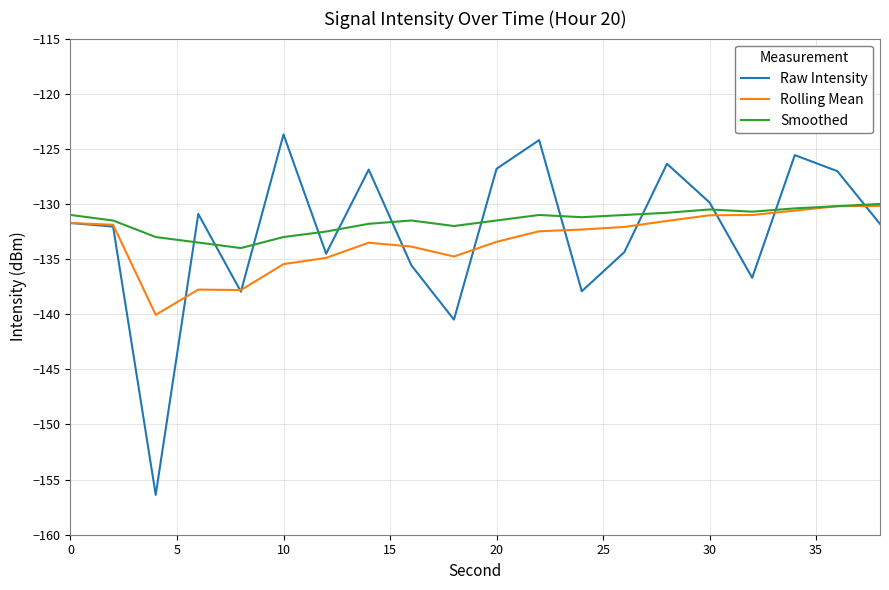

What is the sum of all Smoothed values?

-2631.1